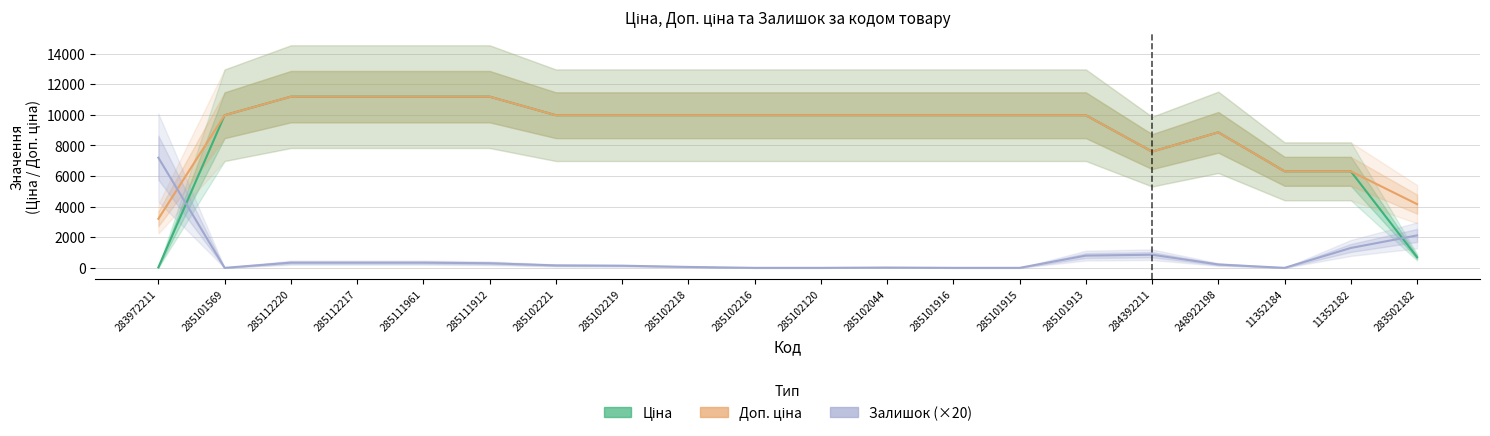

How many lines are shown in the chart?

3